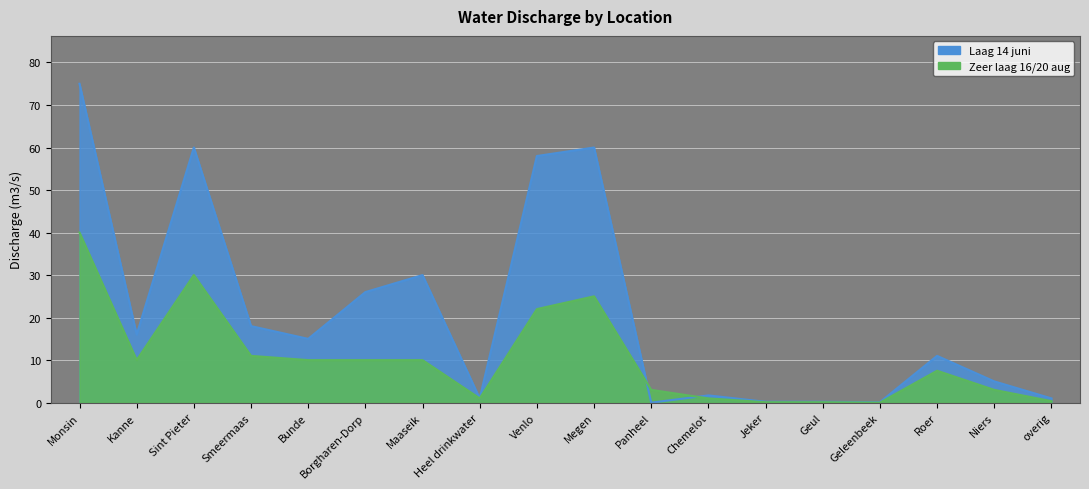

Where does the Laag 14 juni series first go above 15?

Monsin